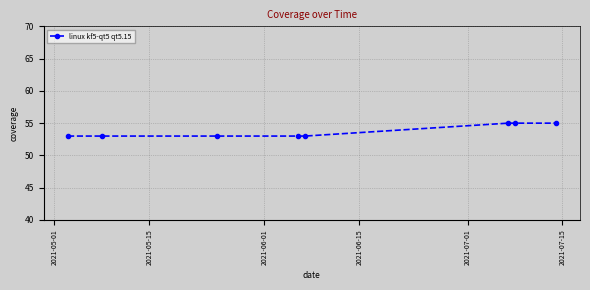

Does the chart display data point markers on the line(s)?

Yes